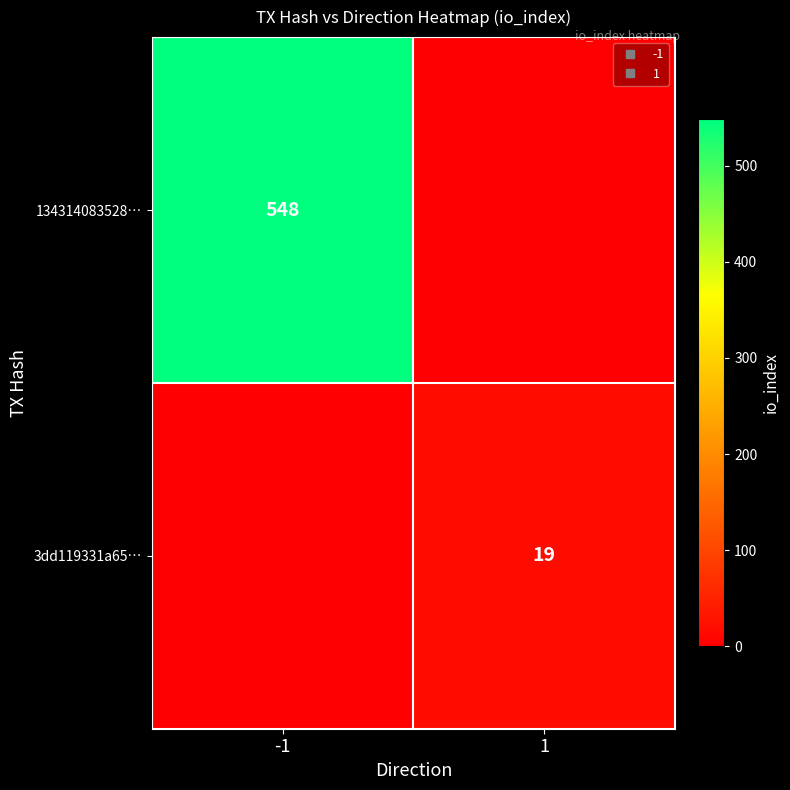

What is the sum of the 134314083528… values at -1 and 1?

548